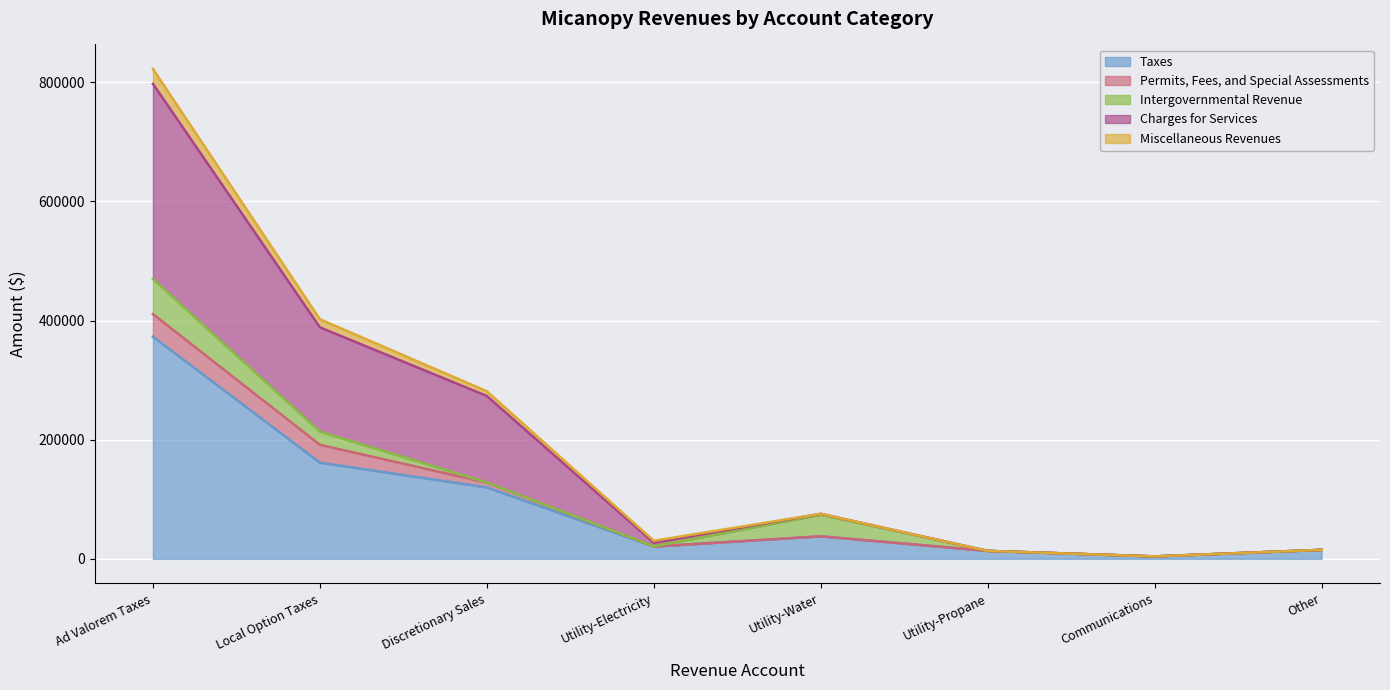

At which label does Taxes reach its peak?

Ad Valorem Taxes